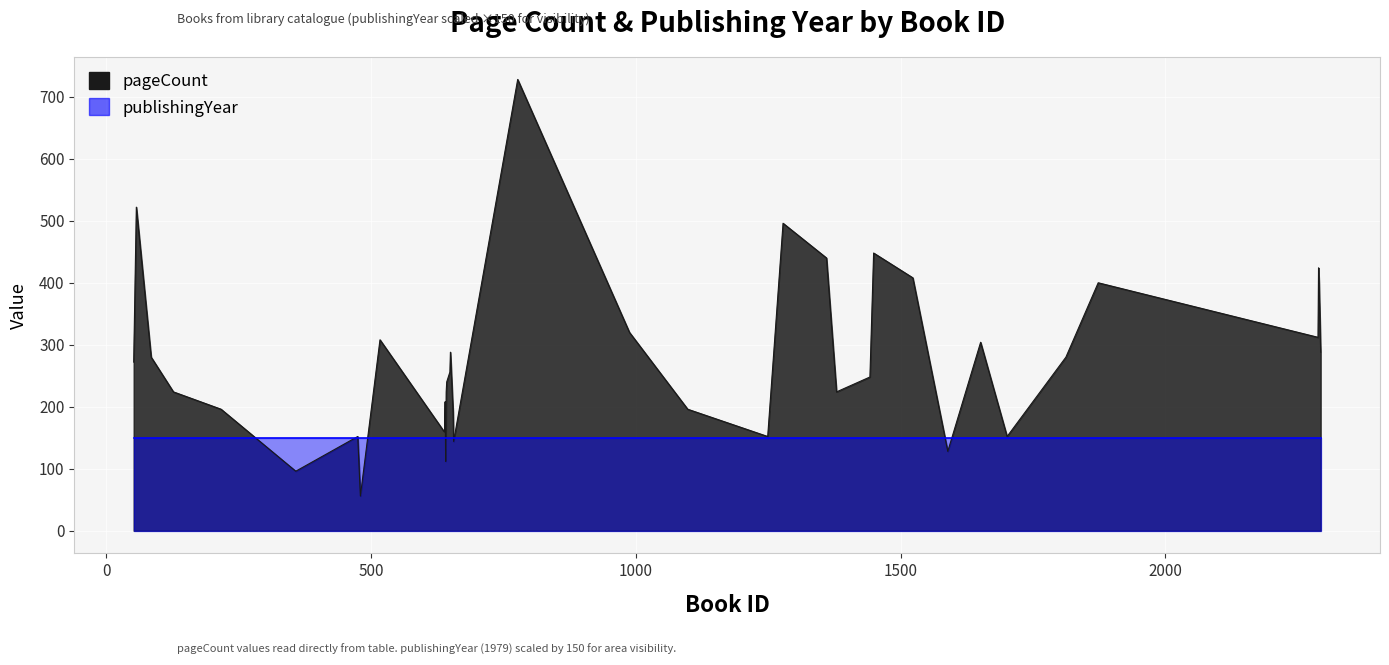

Reading right to left, list all the values displayed in this chart.

288	400	424	312	400	280	152	304	128	408	448	248	224	440	496	152	196	320	728	144	192	288	256	240	224	112	208	160	160	308	56	152	96	196	224	280	522	272